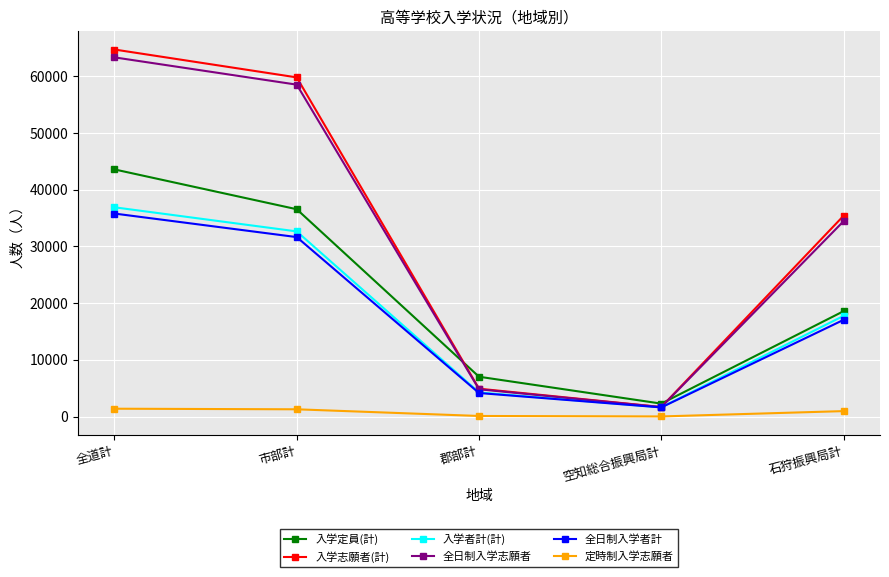

True or false: 入学定員(計) and 定時制入学志願者 cross at least once.

False